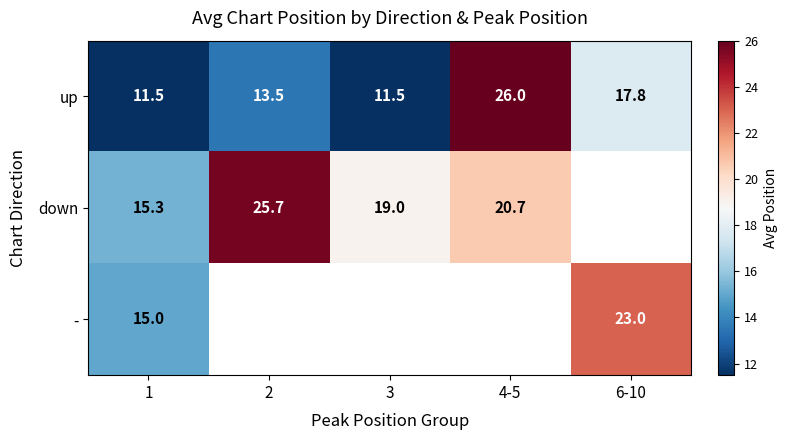

What is the total value across all series at 1?

41.8